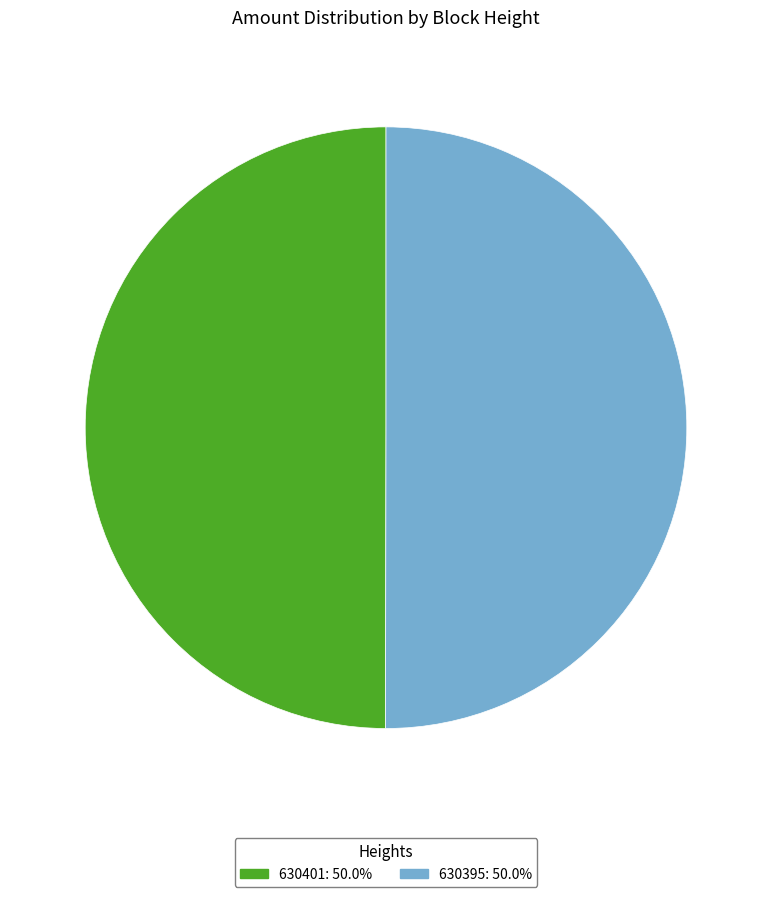

What is the ratio of the value at 630395 to the value at 630401?

1.0